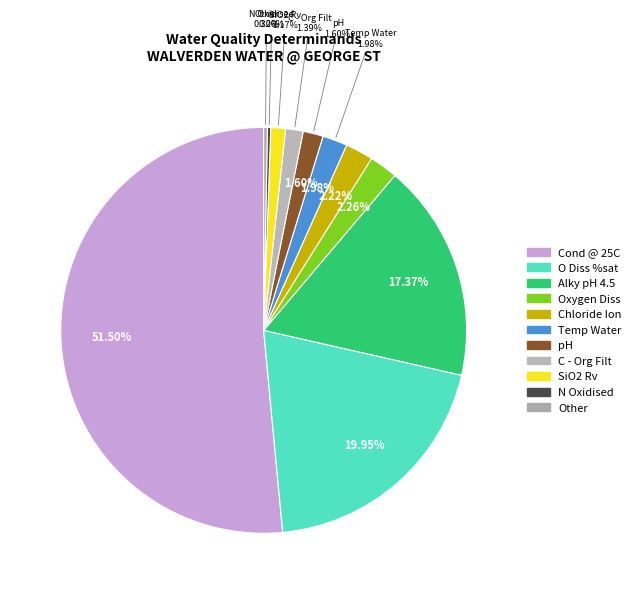

The O Diss %sat slice represents 30% of the pie. True or false?

False